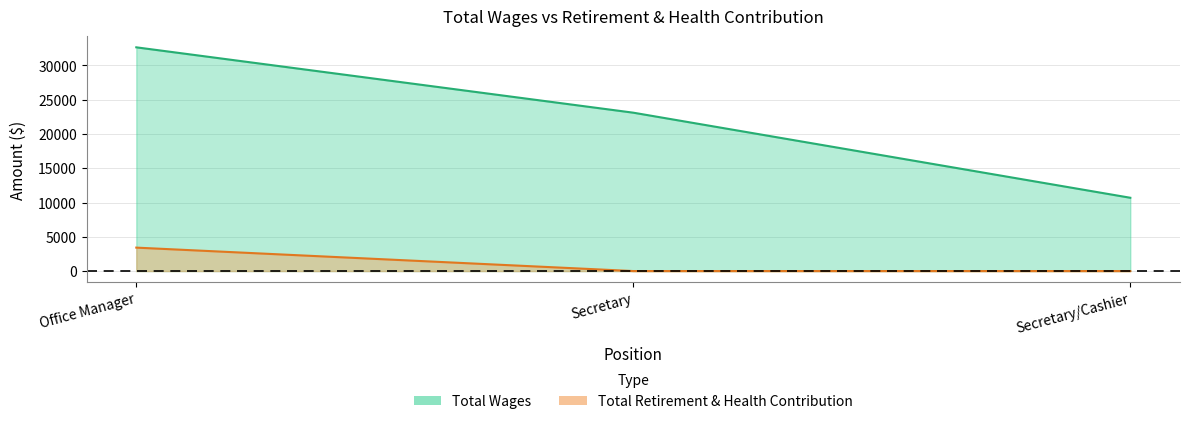

What is the value of the Total Retirement & Health Contribution point at the 1st from the left?

3419